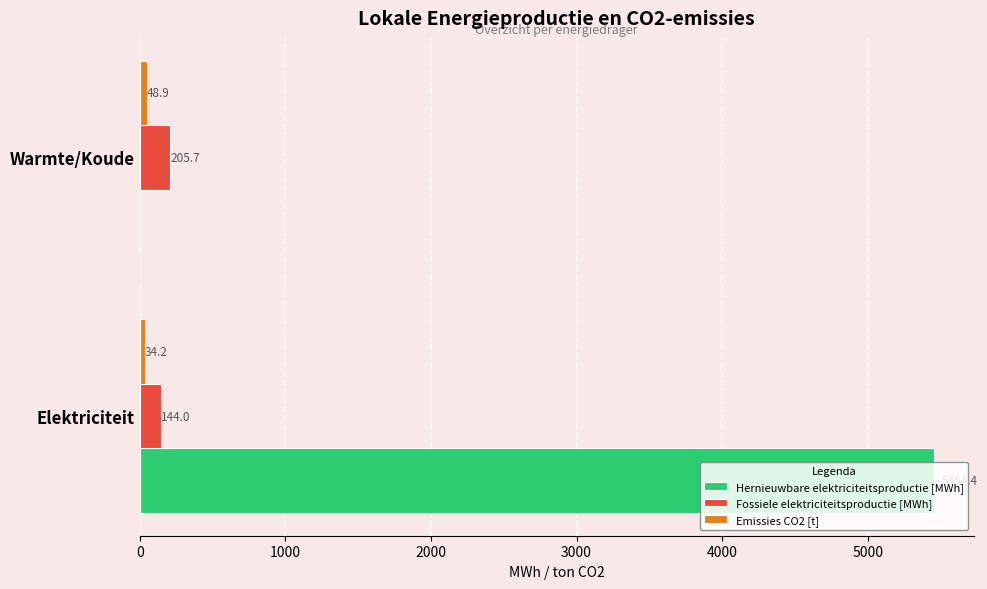

At which label does Hernieuwbare elektriciteitsproductie [MWh] reach its peak?

Elektriciteit